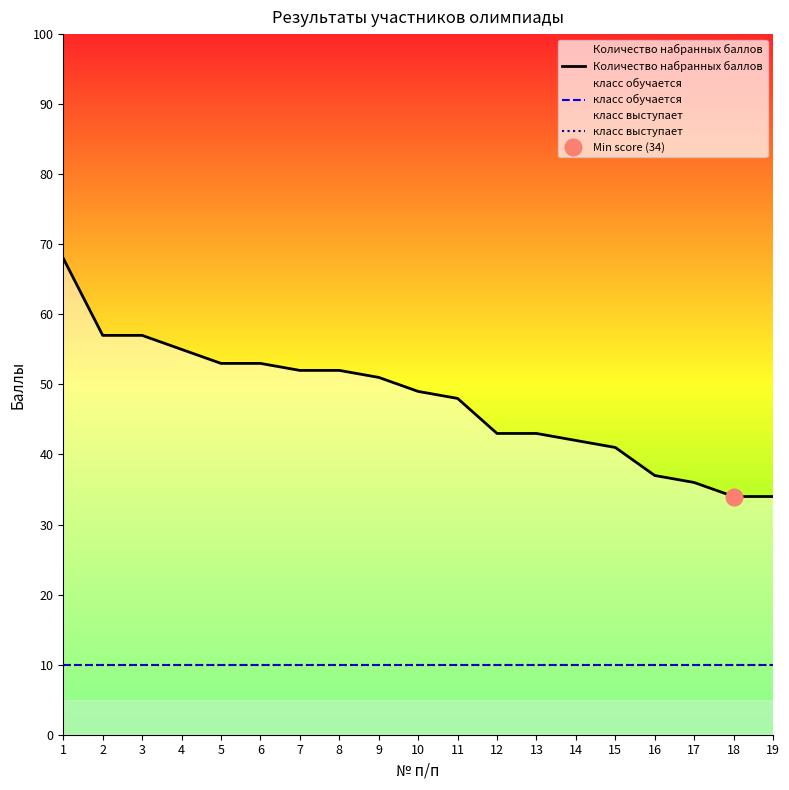

At which label is класс выступает closest to 10?

1